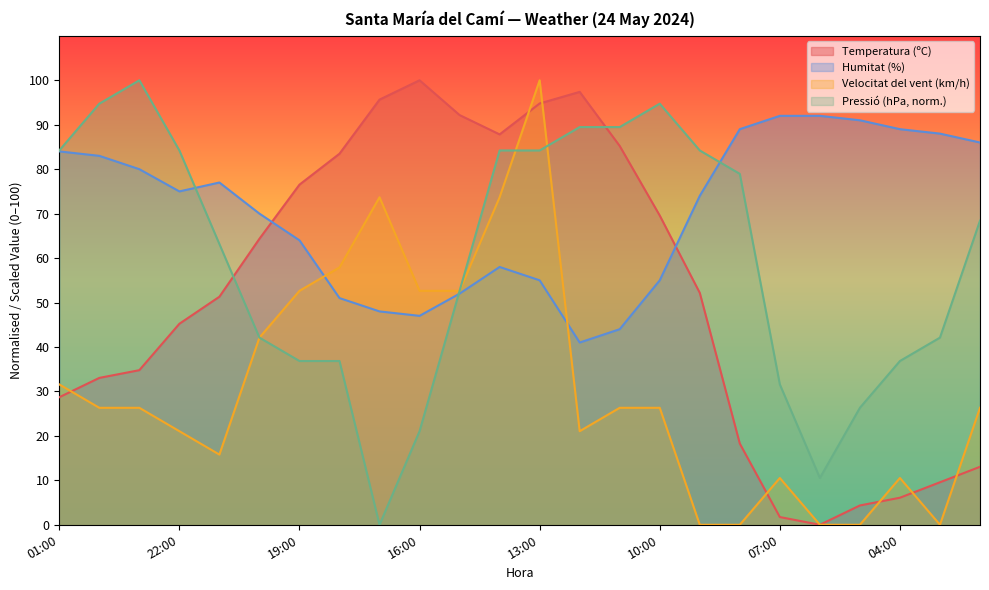

Which category has the lowest value across all series?

06:00